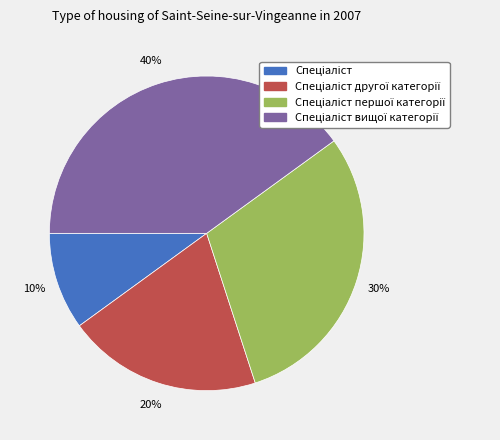

To the nearest percent, what is the average slice percentage?

25%